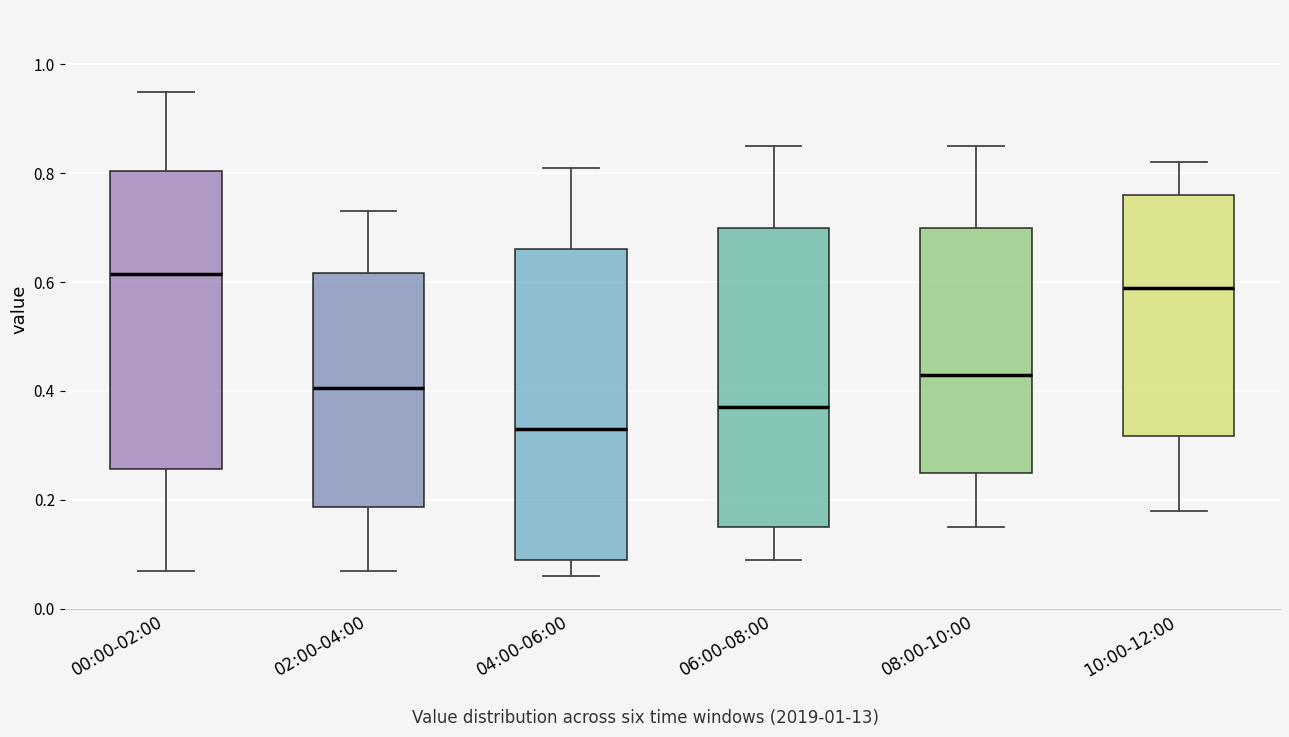

Comparing the boxes themselves (not the whiskers), which one is the tallest?

04:00-06:00